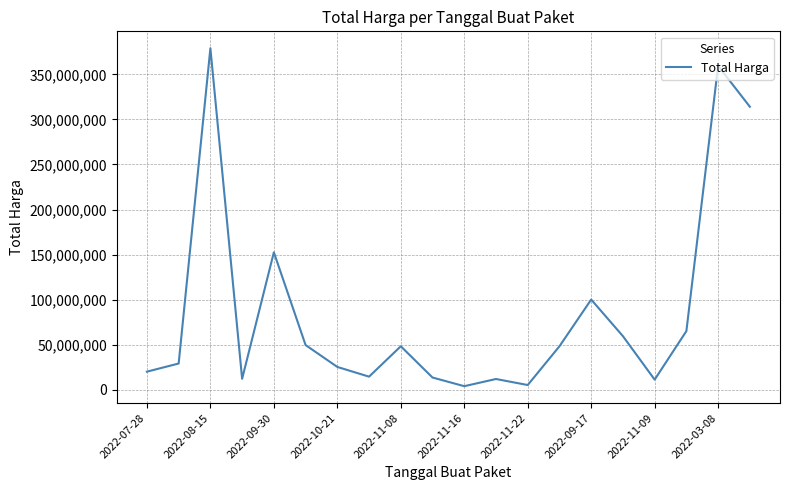

What is the difference between the maximum and minimum values?

375250000